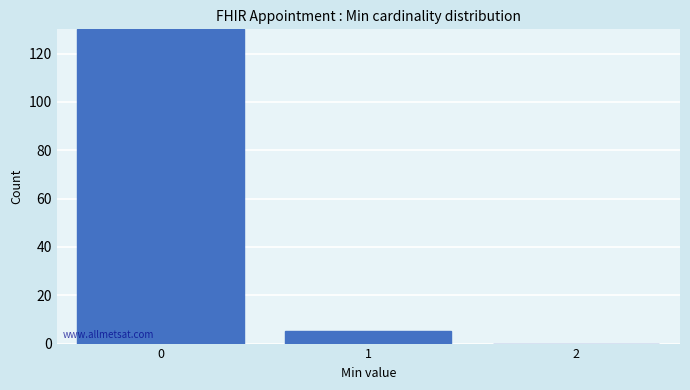

Reading left to right, extract all data points from this chart.

0=130	1=5	2=0